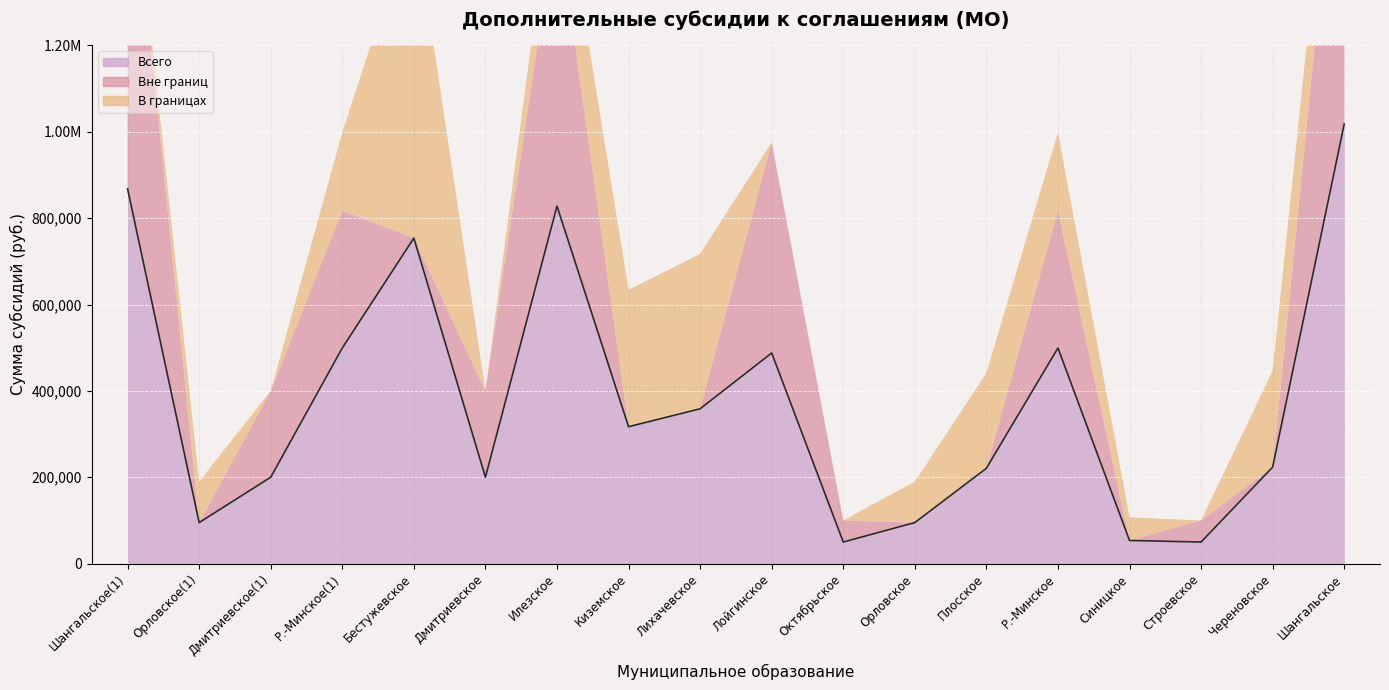

How many data points in Всего are above 317000?

8